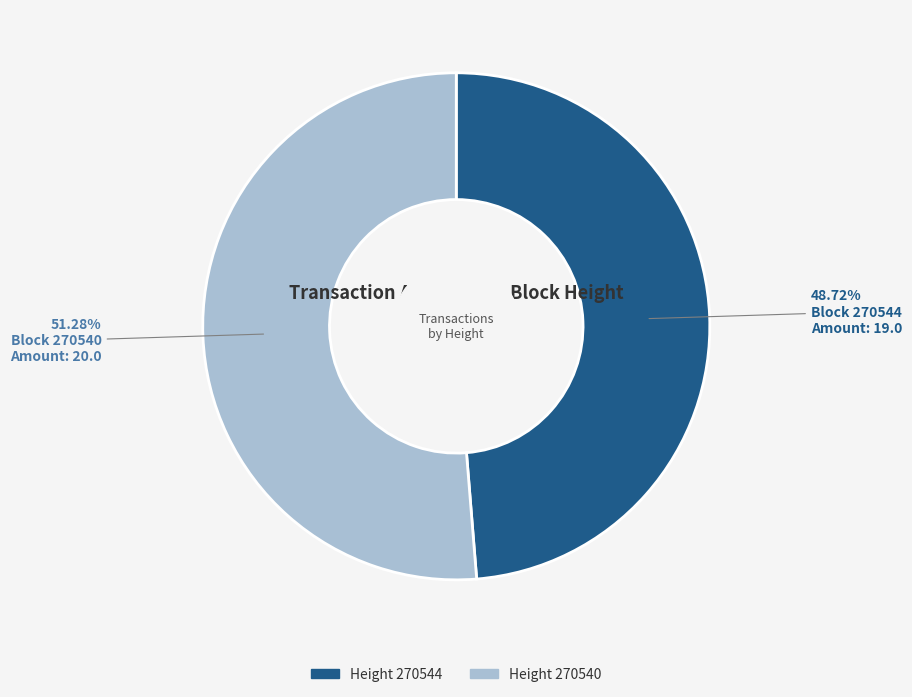

Is there a majority slice in this chart?

Yes